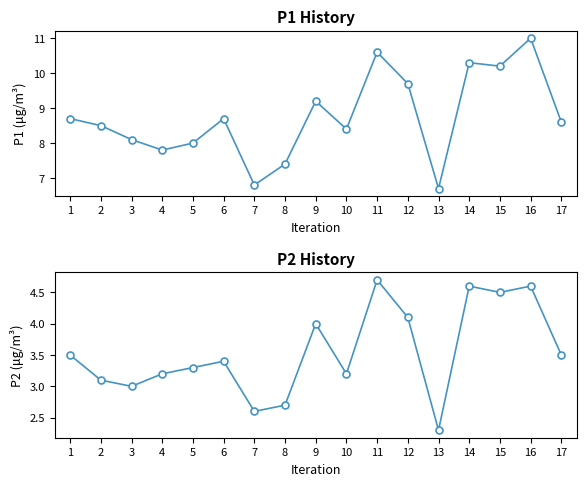

True or false: P1 and P2 cross at least once.

False